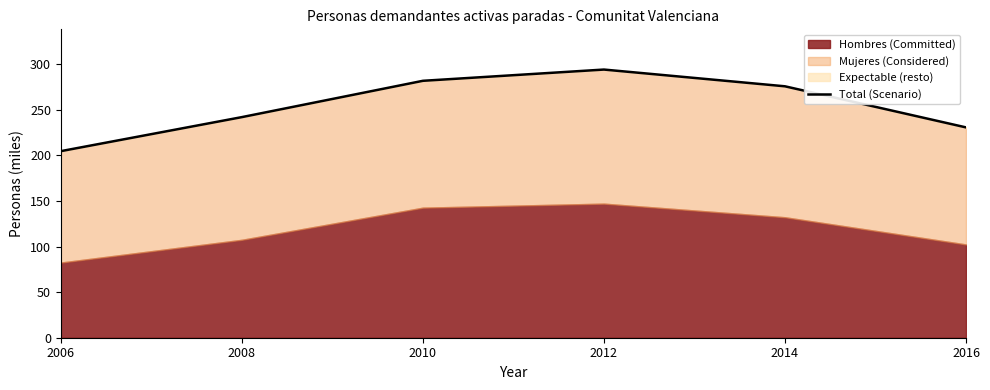

Approximately how many times larger is the value at 2012 compared to 2006?

1.4